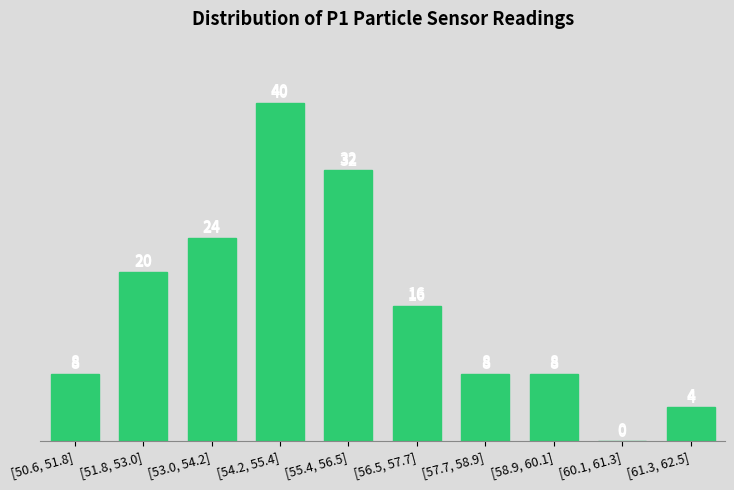

Reading left to right, what are all the values shown in this chart?

[50.6, 51.8]=8	[51.8, 53.0]=20	[53.0, 54.2]=24	[54.2, 55.4]=40	[55.4, 56.5]=32	[56.5, 57.7]=16	[57.7, 58.9]=8	[58.9, 60.1]=8	[60.1, 61.3]=0	[61.3, 62.5]=4